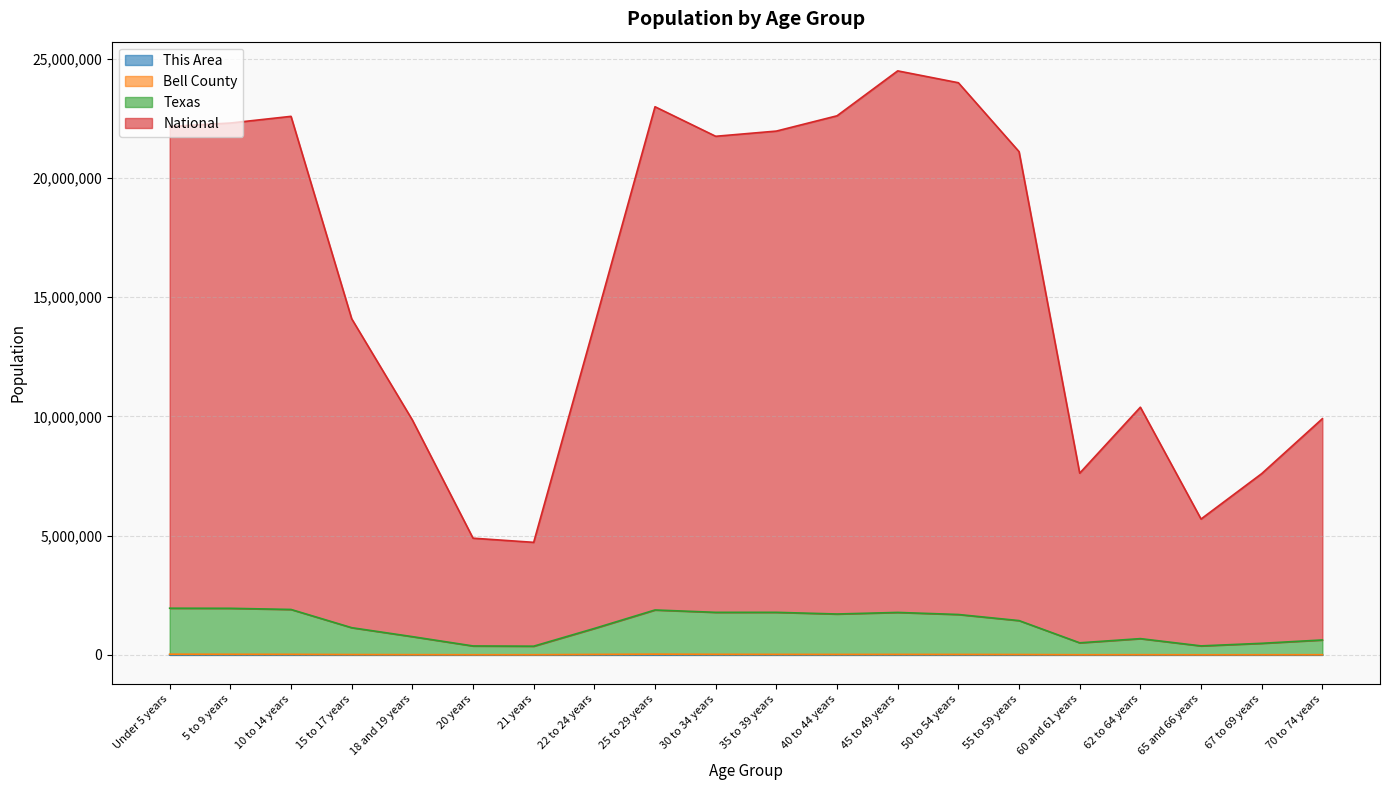

At which category does This Area reach its first local peak?

10 to 14 years